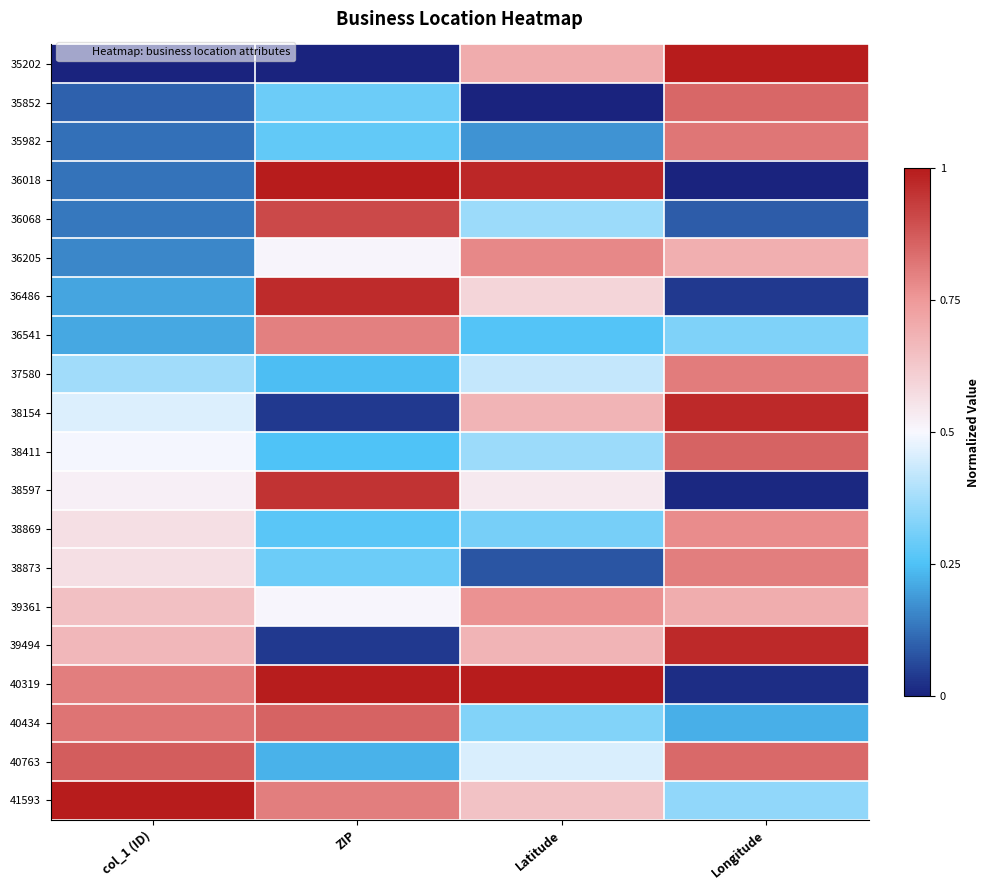

At which category is the sum across all series the highest?

Longitude